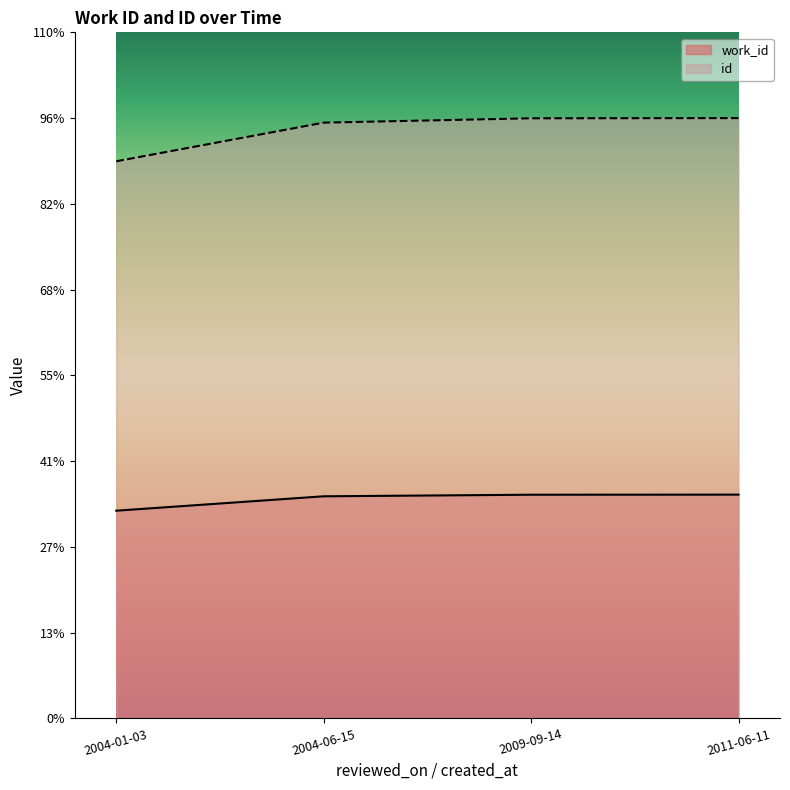

Which series has the widest spread of values?

id